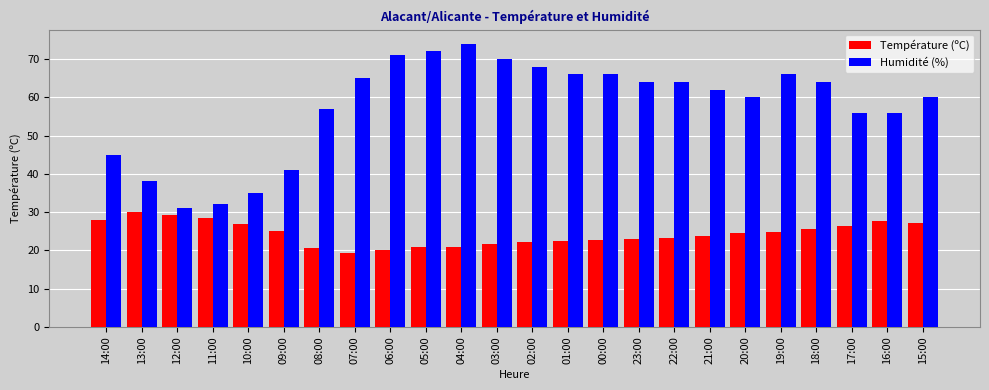

Count the number of data series in this chart.

2